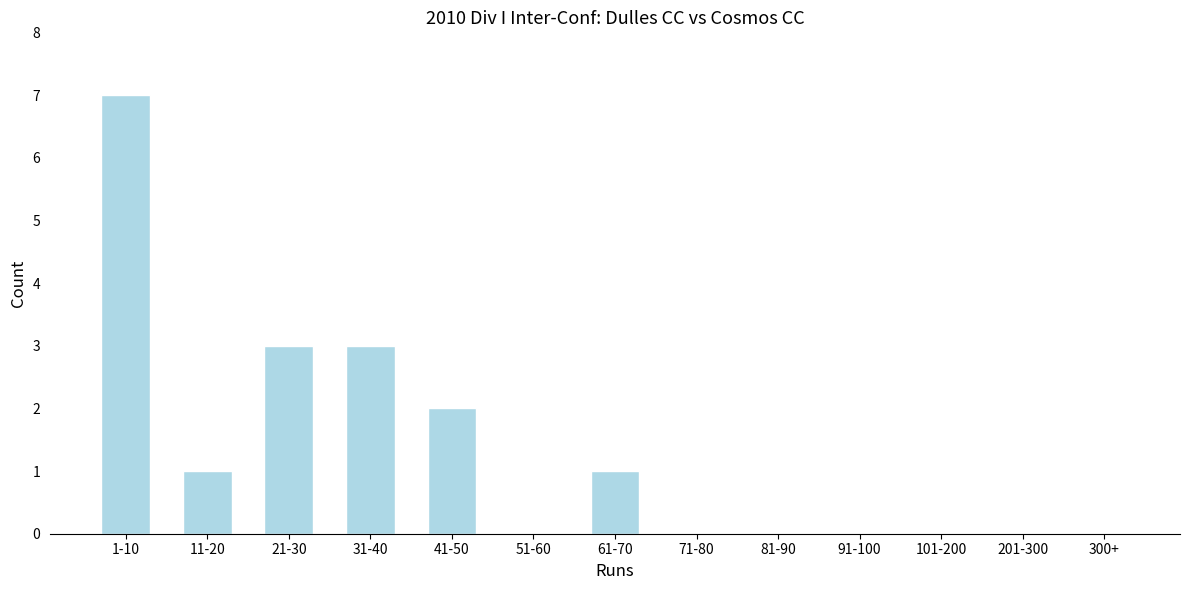

Reading left to right, extract all data points from this chart.

1-10=7	11-20=1	21-30=3	31-40=3	41-50=2	51-60=0	61-70=1	71-80=0	81-90=0	91-100=0	101-200=0	201-300=0	300+=0